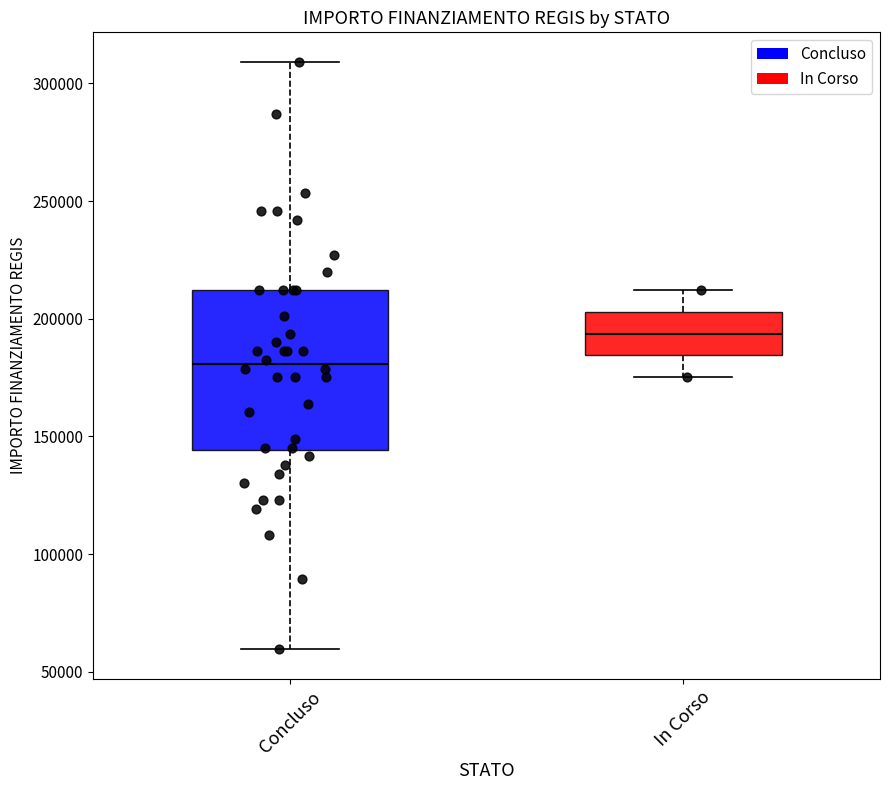

Reading left to right, read every box against the y-axis: the position of its median line, the range the box covers, and the ends of its whiskers. The values are not printed on the chart, so give them approximately, as read against the axis.

Concluso: median 180000, box 145000 to 210000, whiskers 60000 to 310000
In Corso: median 195000, box 185000 to 205000, whiskers 175000 to 210000